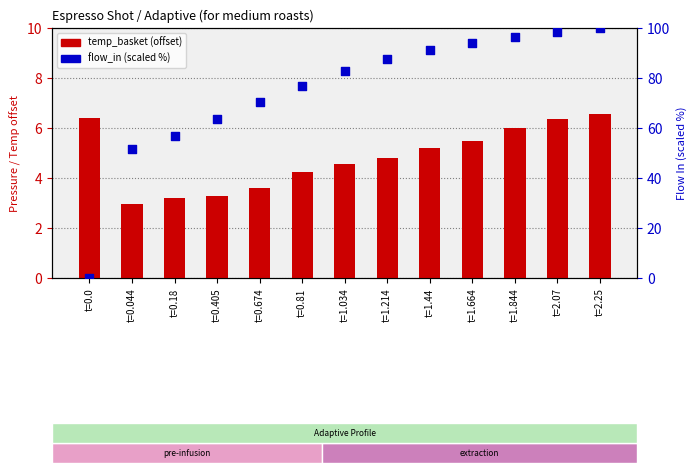

Is the value of water_temperature_basket at t=0.18 greater than the value of flow_in (scaled %) at t=2.07?

No